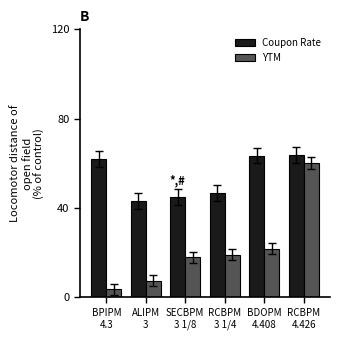

What is the sum of all Coupon Rate values?

324.1